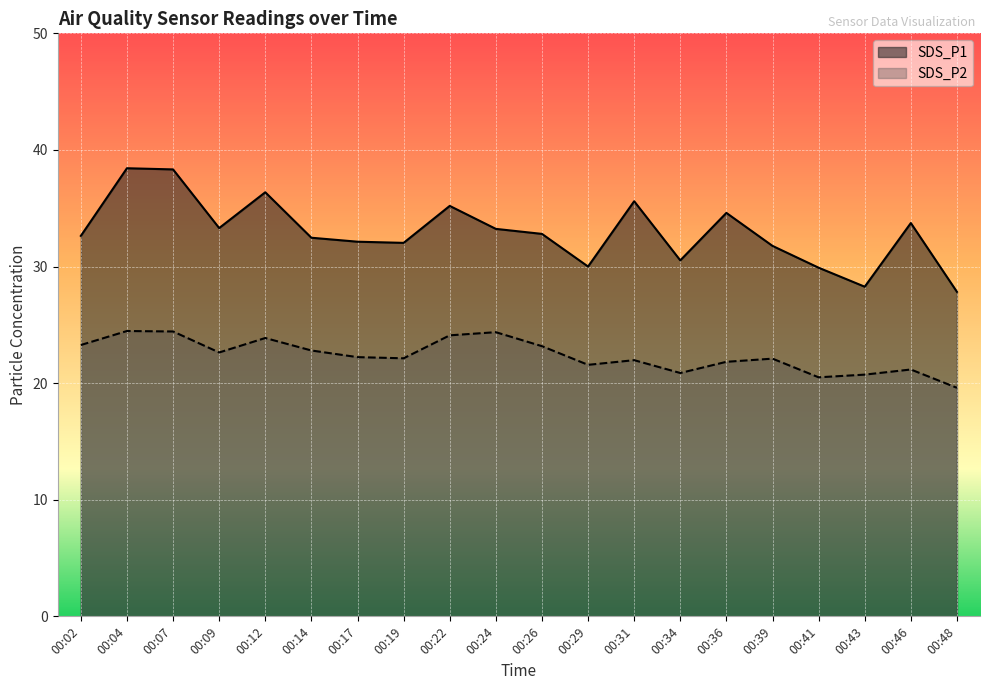

At which label is SDS_P1 closest to 33?

00:26